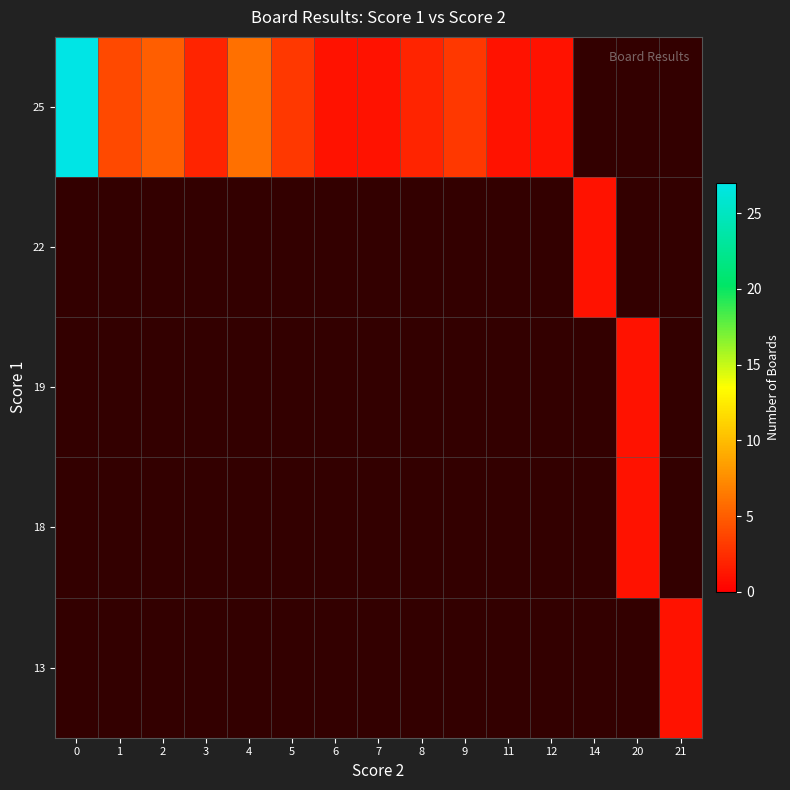

The value of 22 at 14 is 0.3. True or false?

False